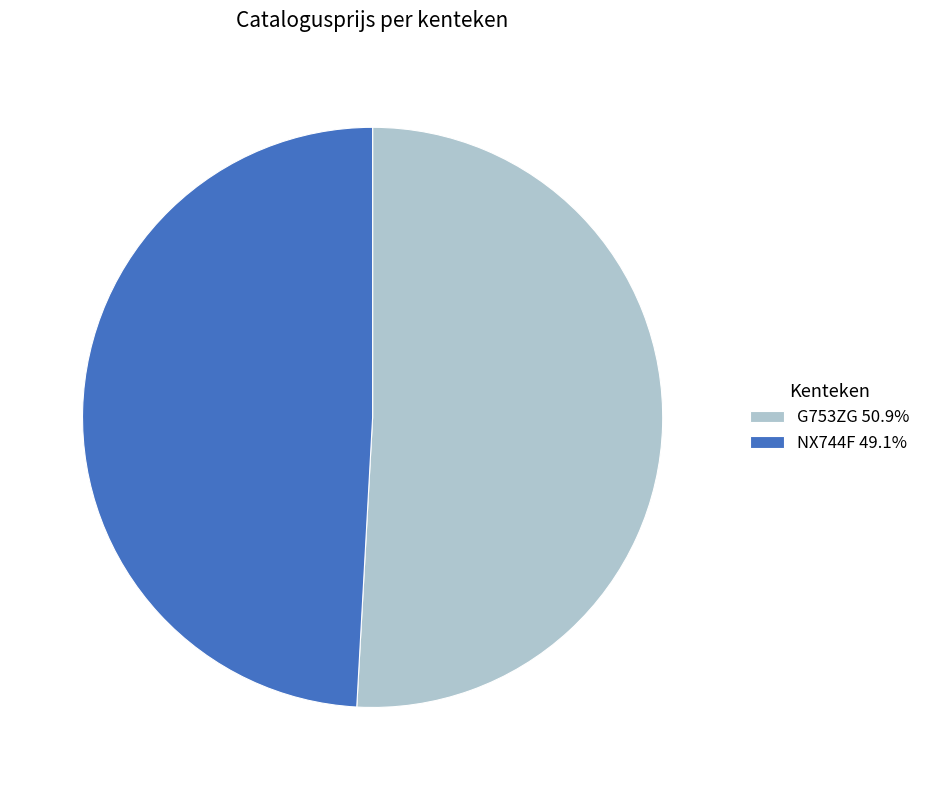

Is there a majority slice in this chart?

Yes